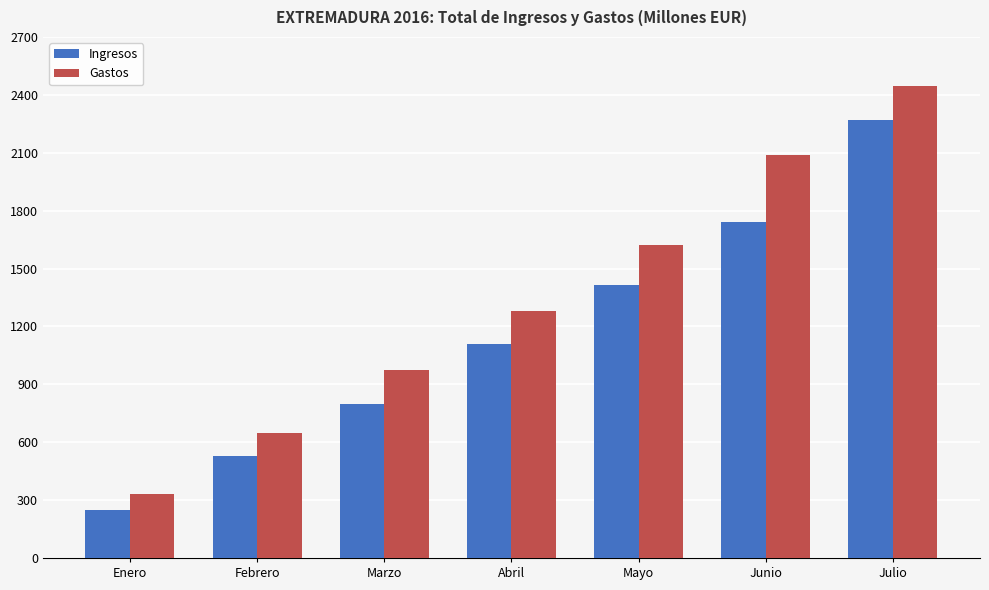

Rank the series by their maximum value, from highest to lowest.

Gastos, Ingresos